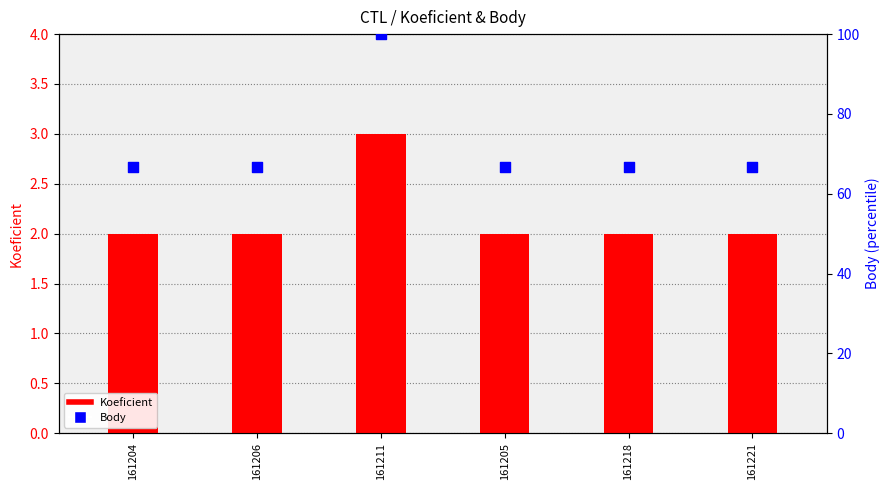

At which category is the sum across all series the highest?

161211